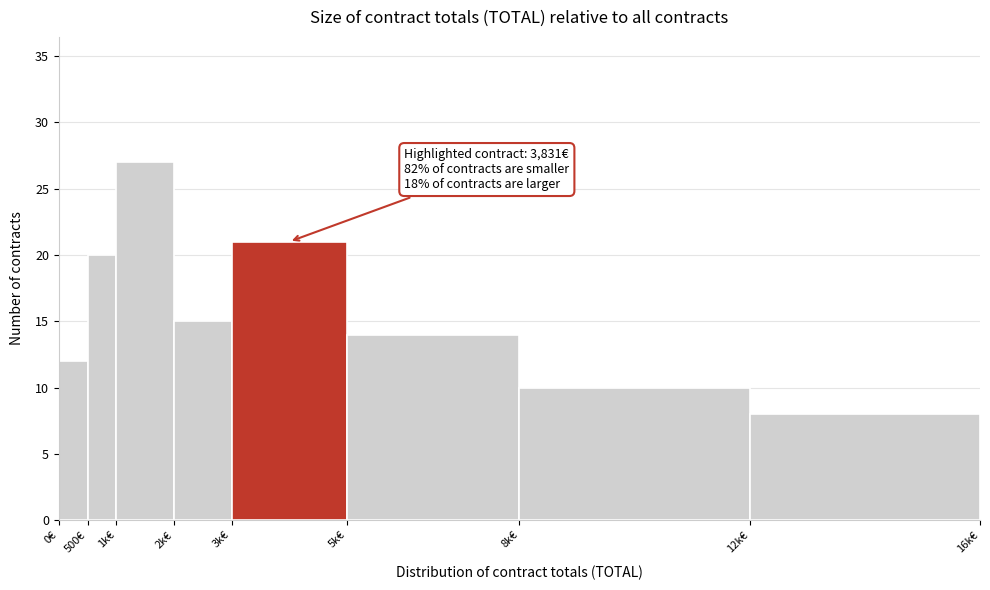

Reading right to left, extract all data points from this chart.

8	10	14	21	15	27	20	12